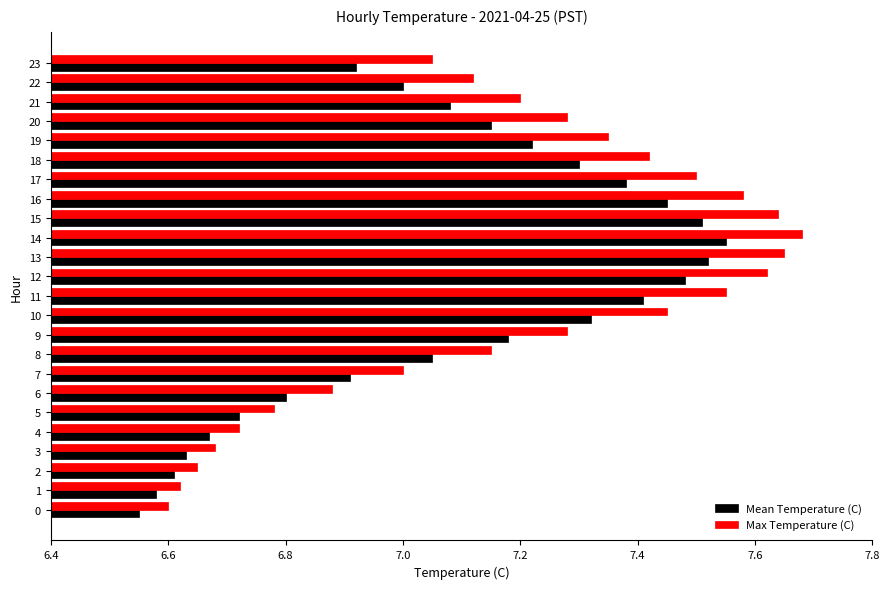

List the series in order of their overall mean, highest first.

Max Temperature (C), Mean Temperature (C)